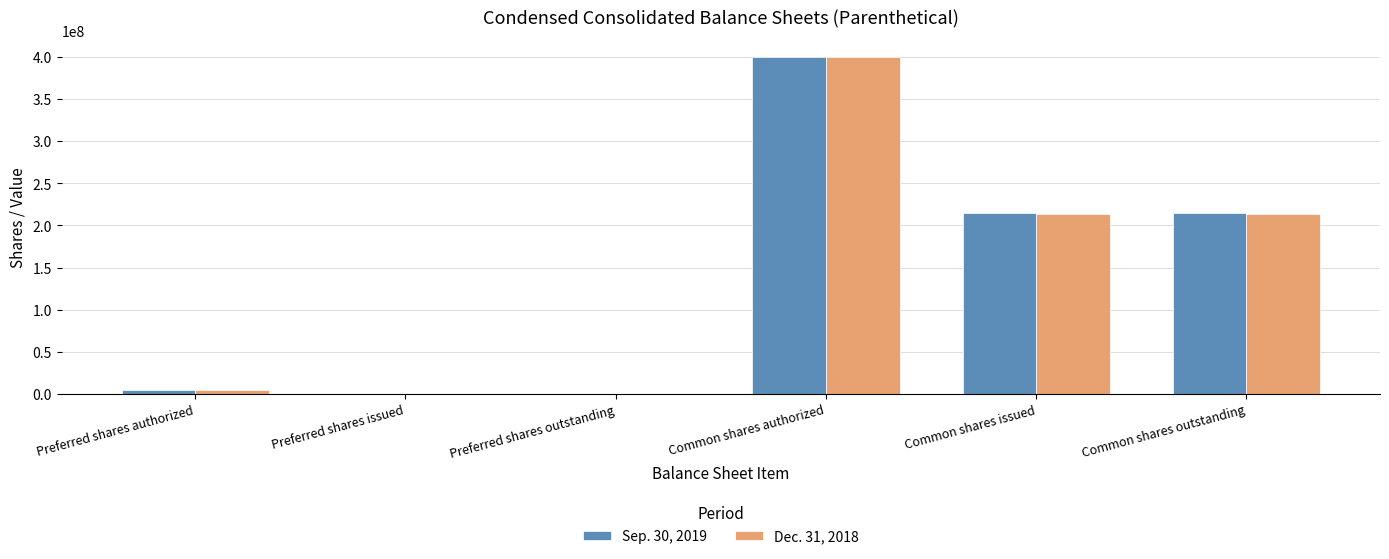

Is the value of Sep. 30, 2019 at Common shares authorized greater than the value of Dec. 31, 2018 at Preferred shares authorized?

Yes